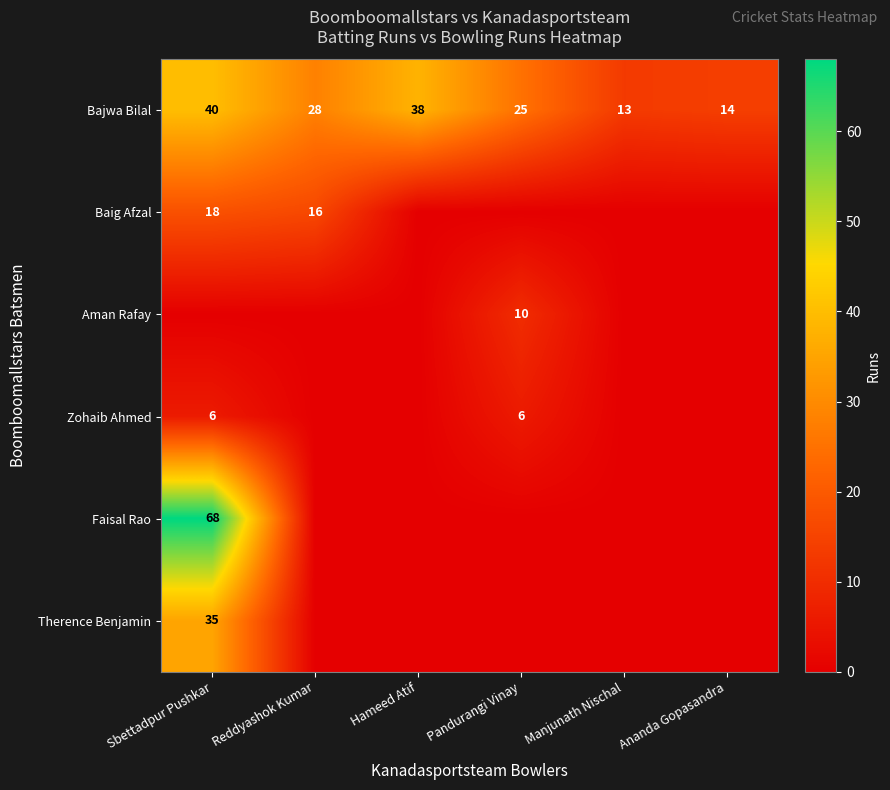

Which category has the lowest value across all series?

Hameed Atif